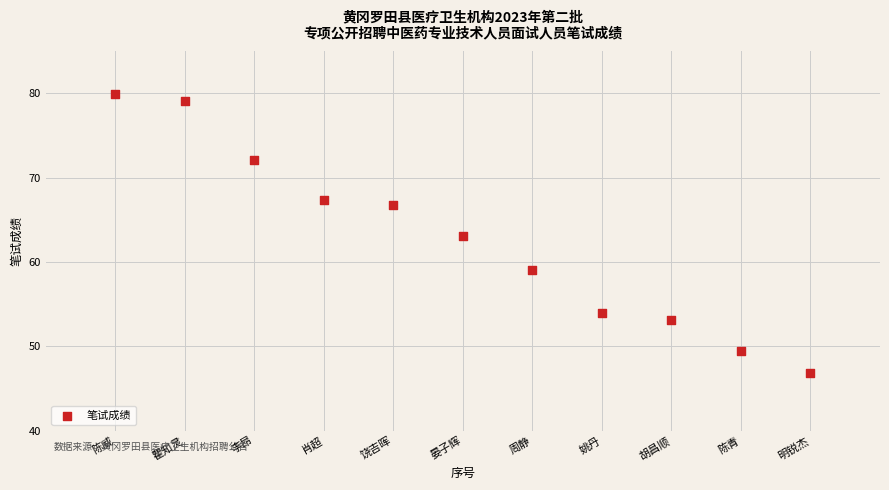

What is the range of X values (max minus min)?

10.0